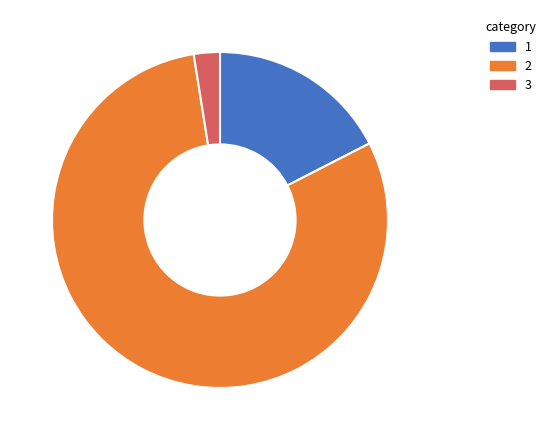

Is the sum of 2 and 3 greater than half?

Yes